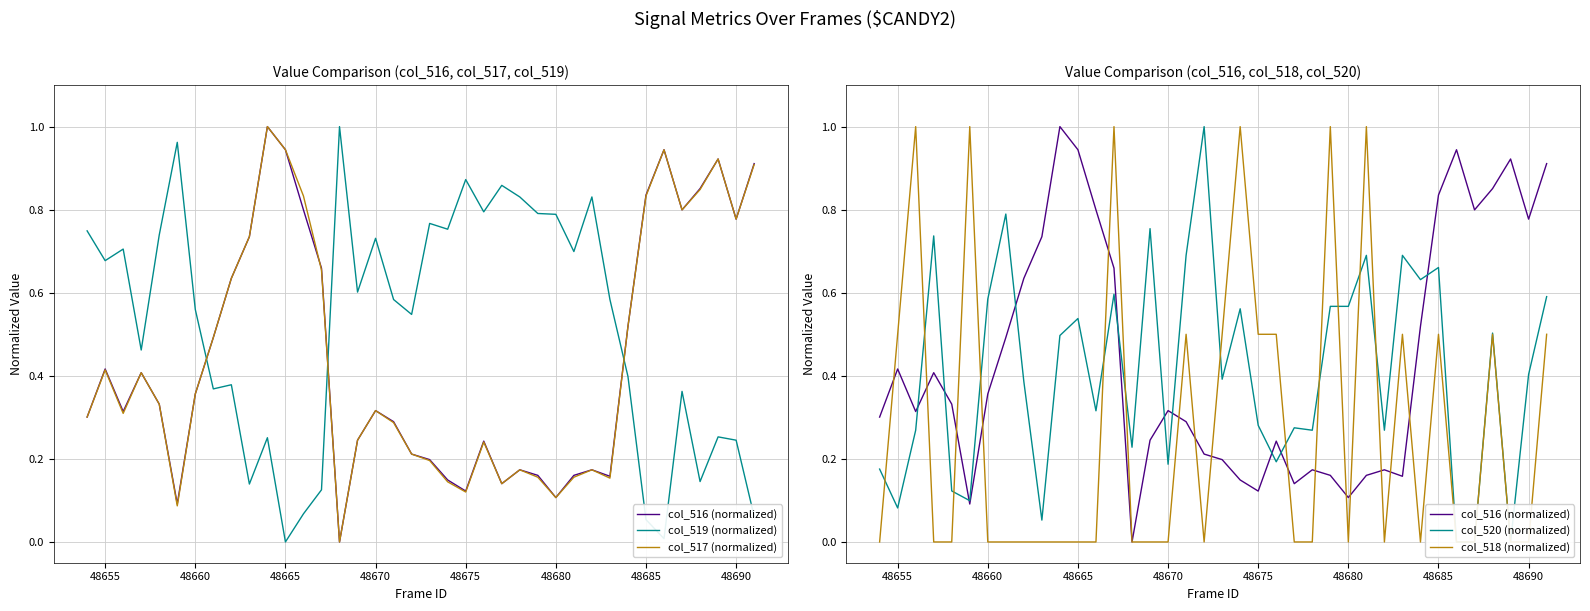

What is the value of the col_517 (normalized) point at the 8th from the left?

0.5